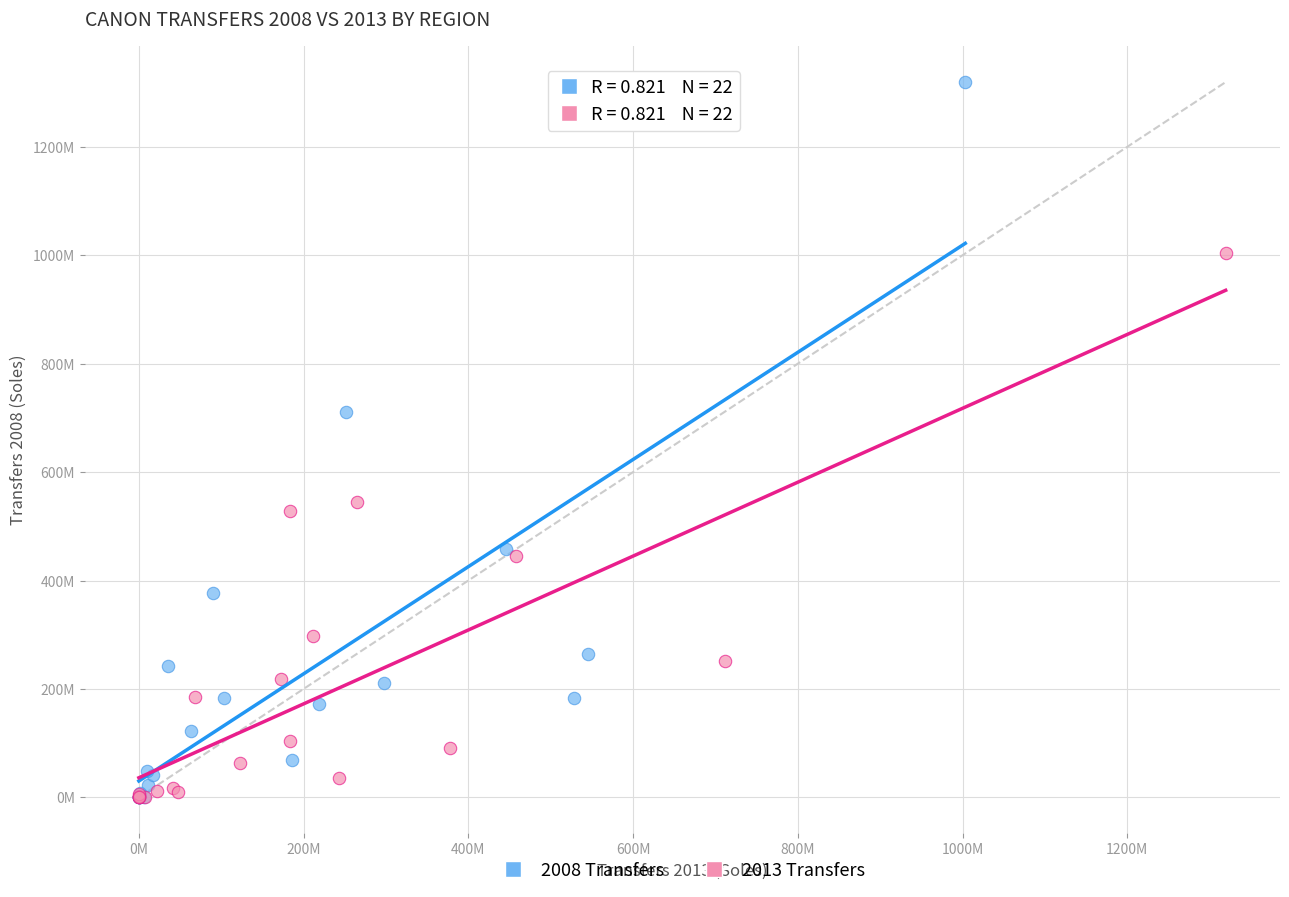

Which series contains the highest Y value?

2008 Transfers